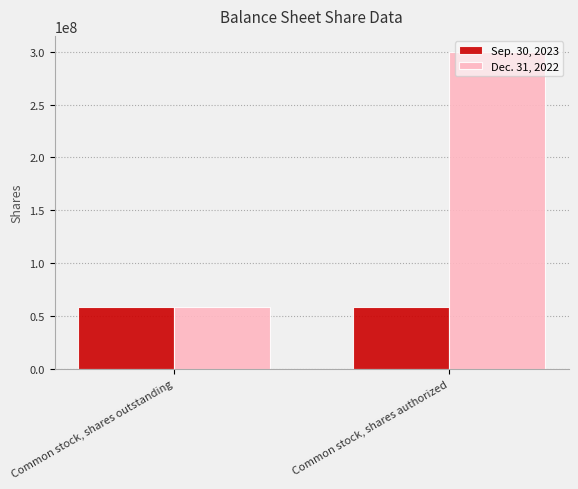

Are the bars grouped side by side (vs. stacked)?

Yes